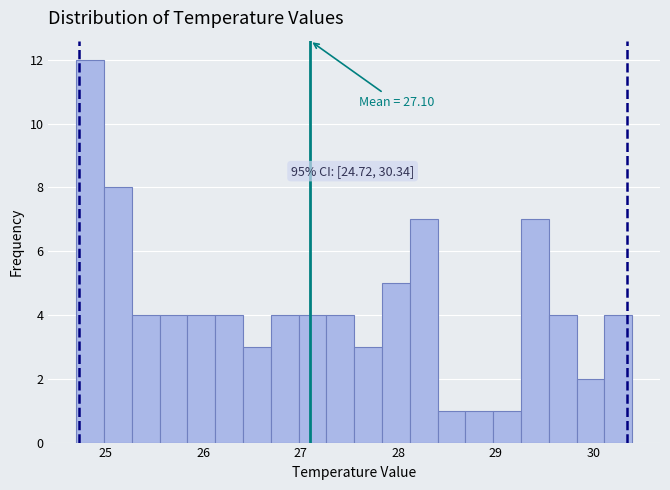

Around what value on the x-axis is the tallest bar? Give the approximate position of its centre, as read against the axis.

24.8